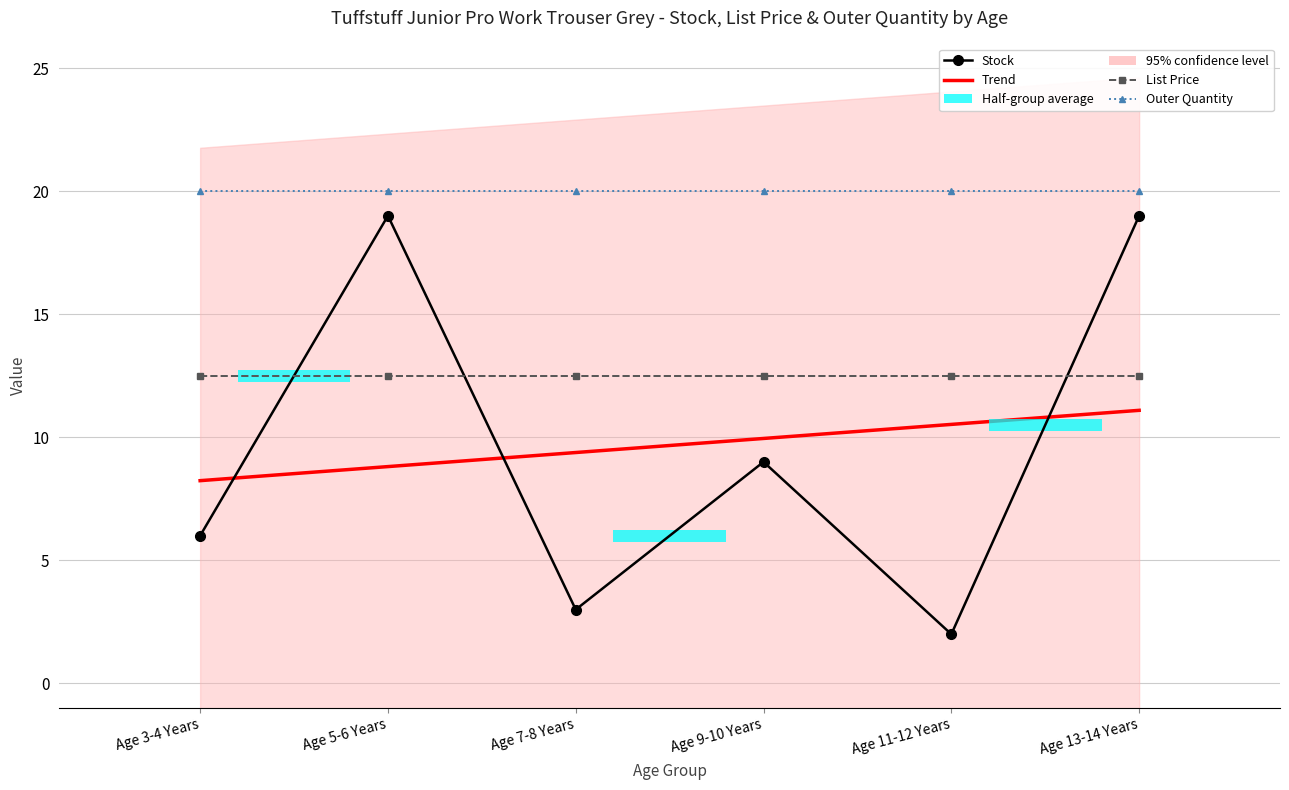

True or false: Trend and List Price intersect in this chart.

False